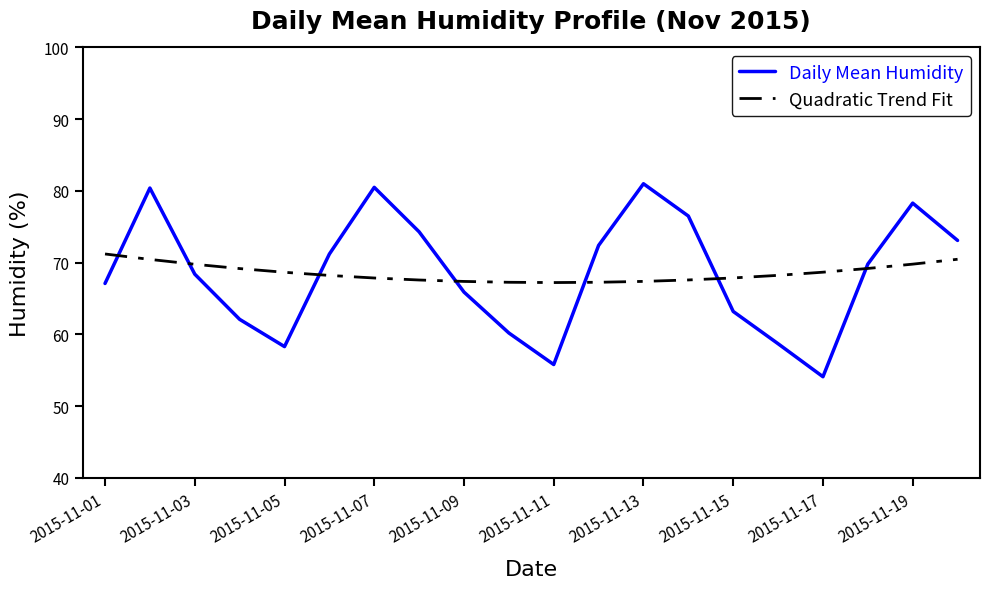

Rank the series by their maximum value, from highest to lowest.

Daily Mean Humidity, Quadratic Trend Fit